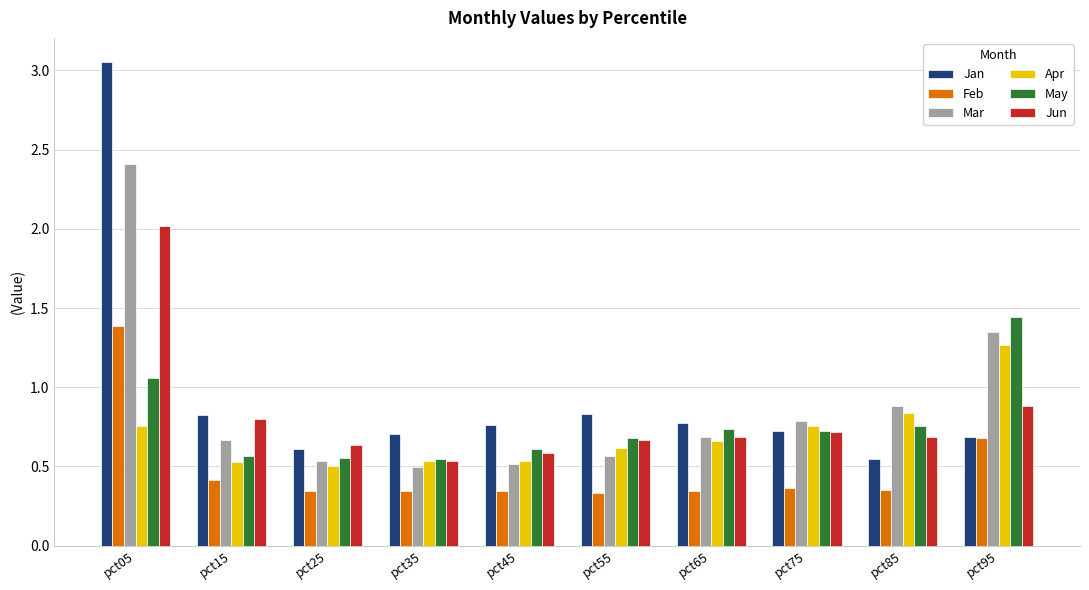

Is it true that May equals 0.6 at pct15?

True